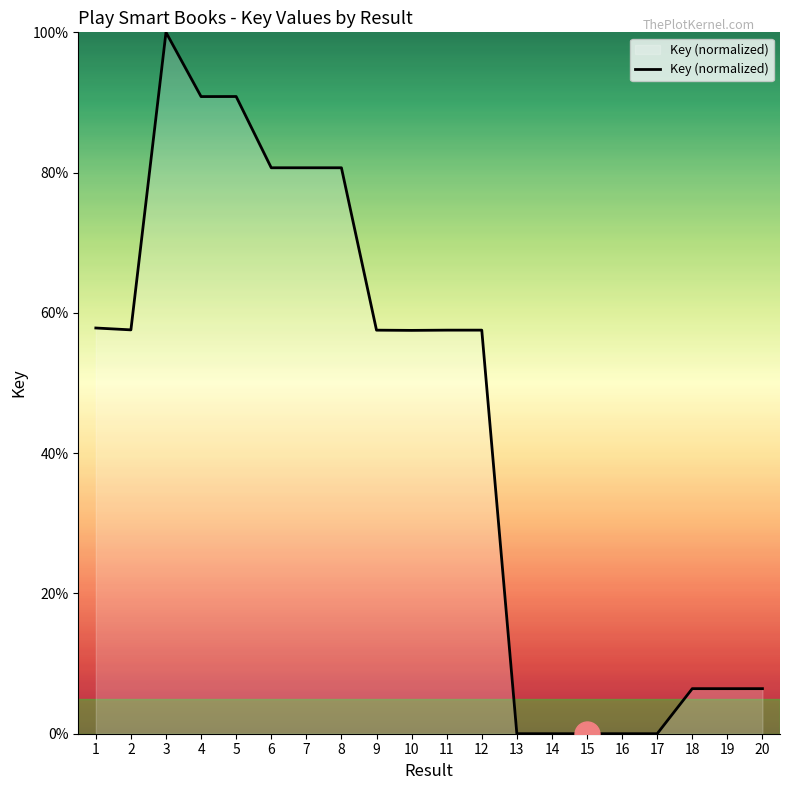

What value does the data have at 18?

6.4